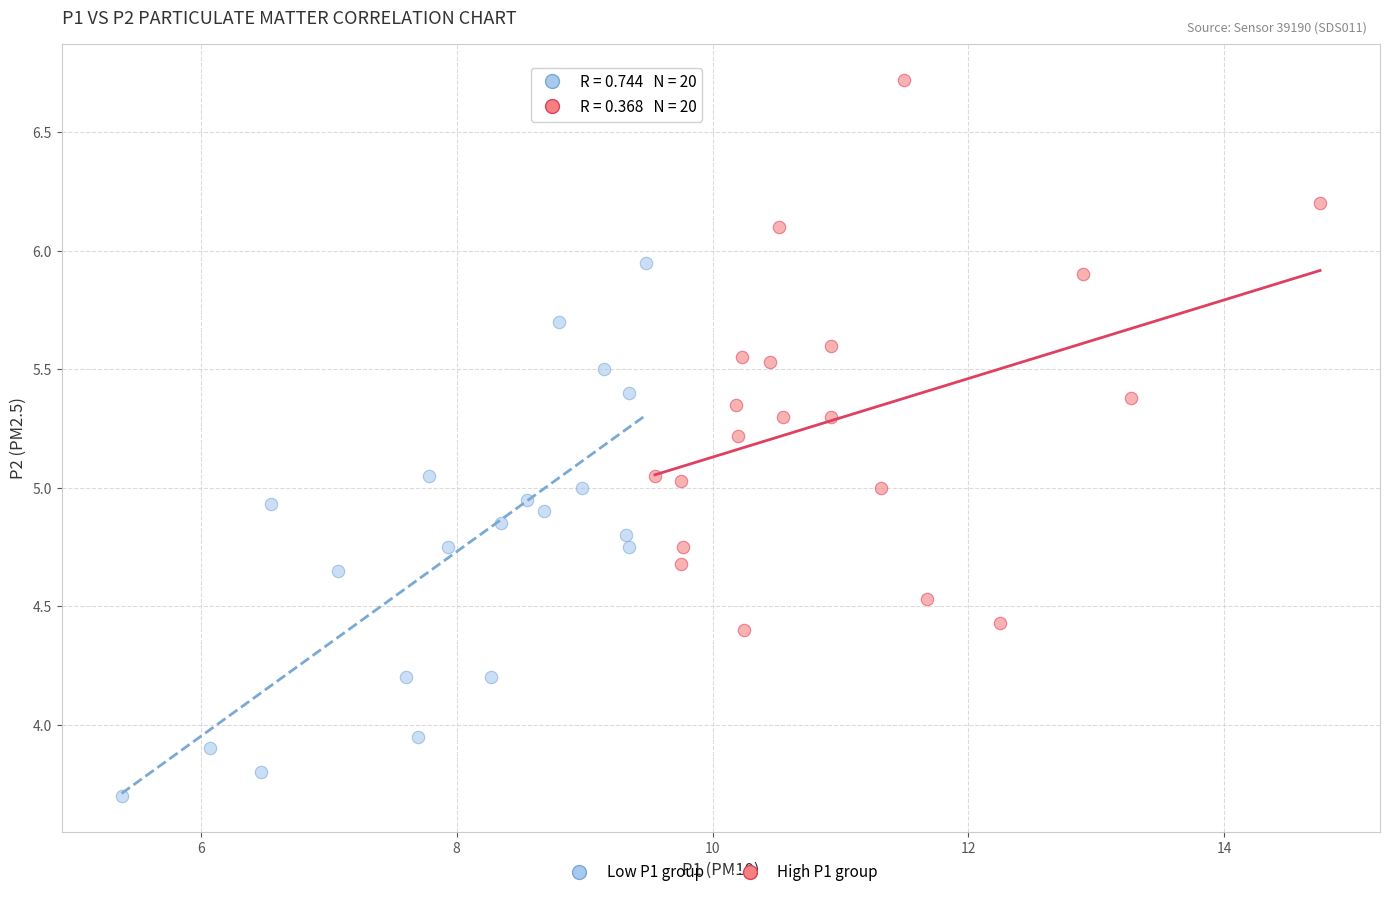

Which series has the largest Y range (max minus min)?

High P1 group